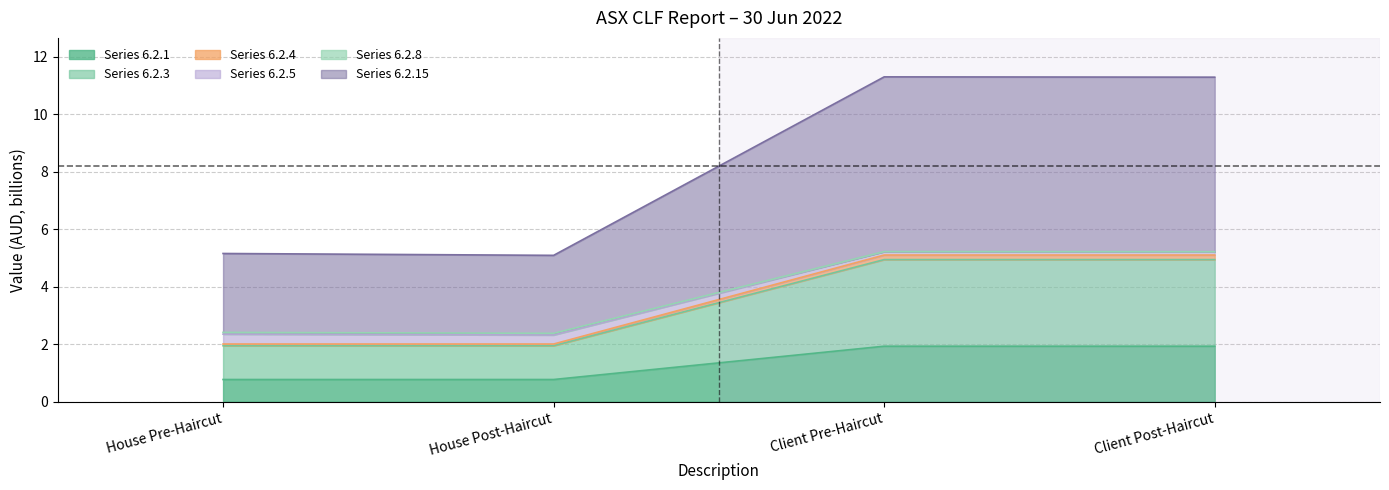

What is the minimum value shown in the chart?

0.8